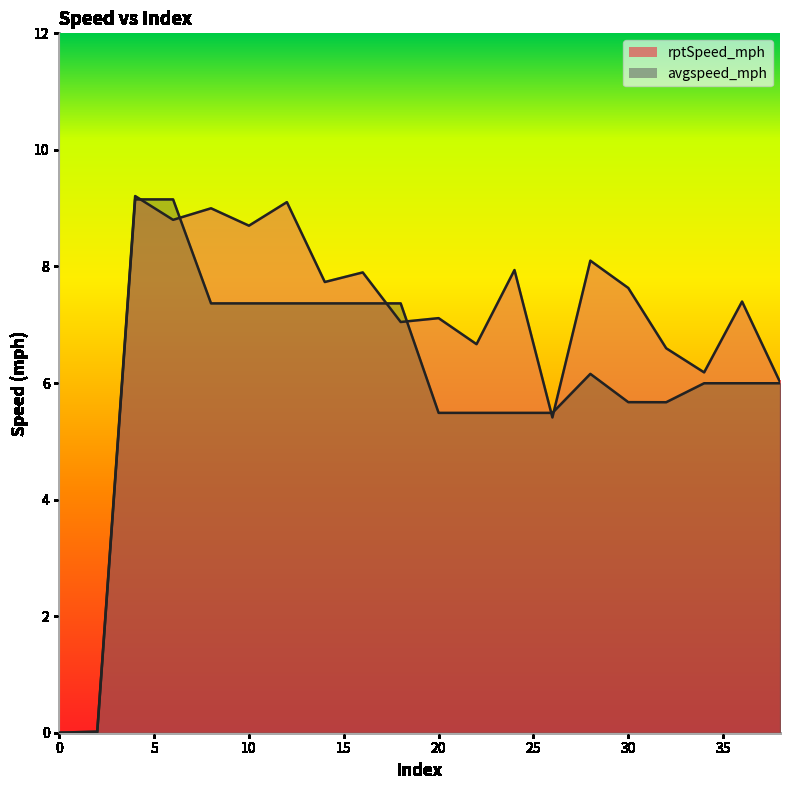

Is it true that avgspeed_mph equals 7.4 at 8?

True